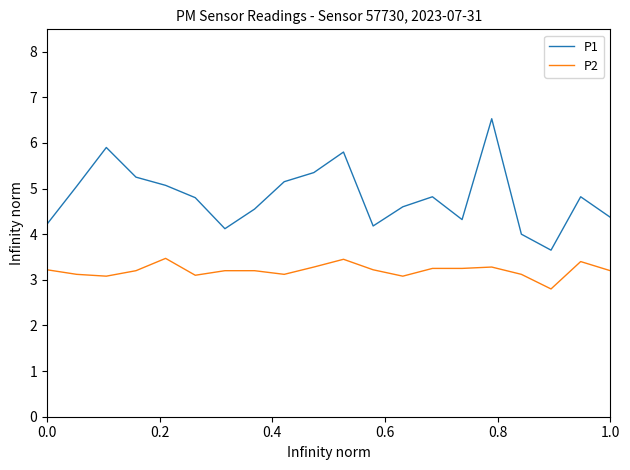

What is the average value of the P1 series?

4.8